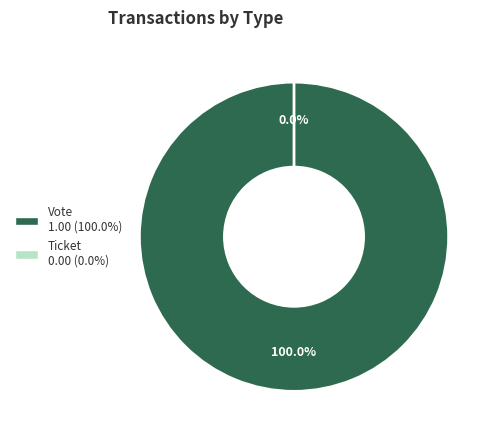

Rank the categories by value from lowest to highest.

Ticket, Vote